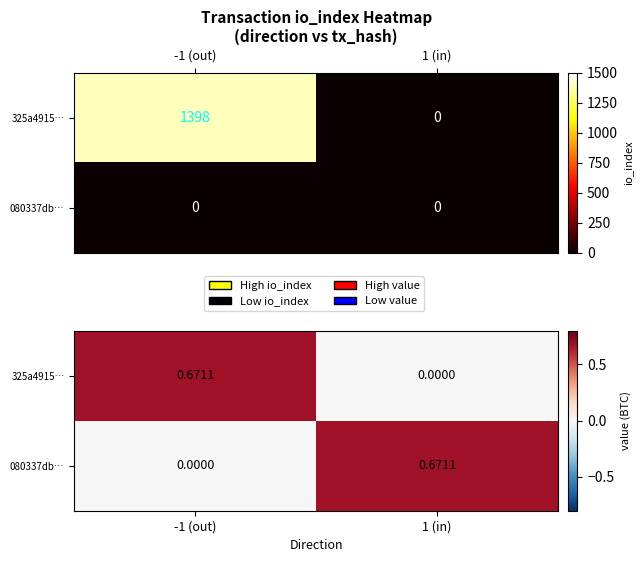

What is the difference between the 080337db… values at -1 (out) and 1 (in)?

0.7